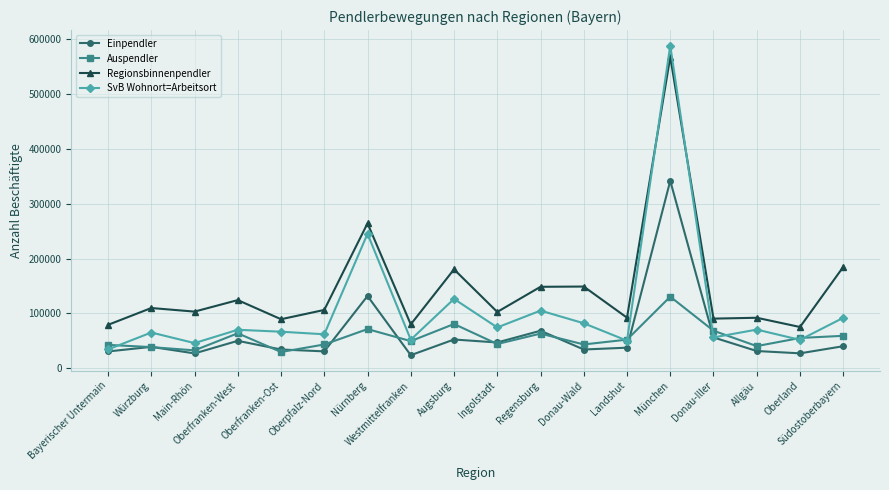

What is the total value across all series at Donau-Iller?

271108